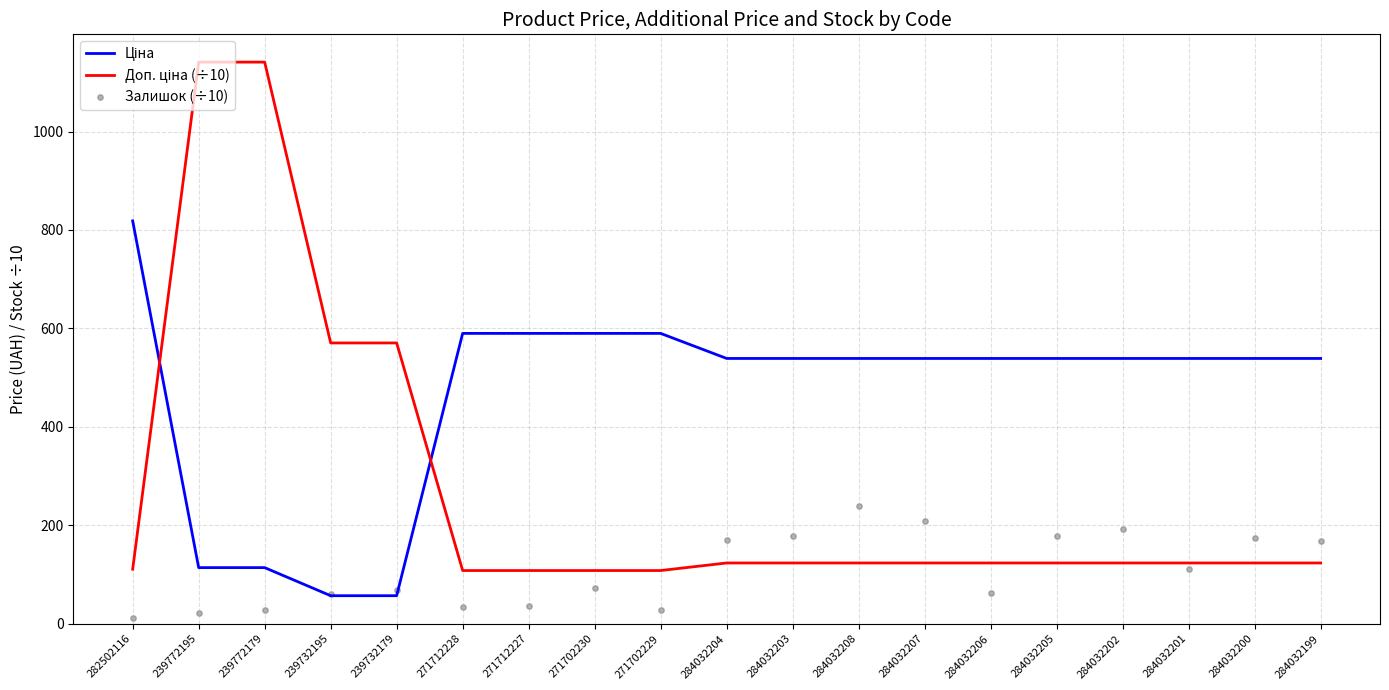

What is the total value across all series at 284032204?

832.1